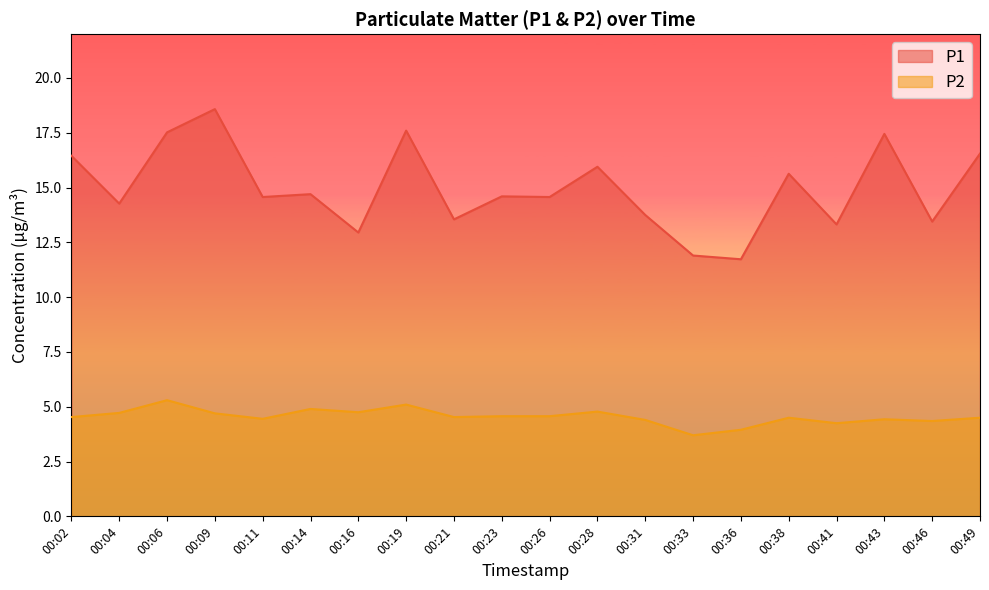

Which category has the lowest value across all series?

00:33